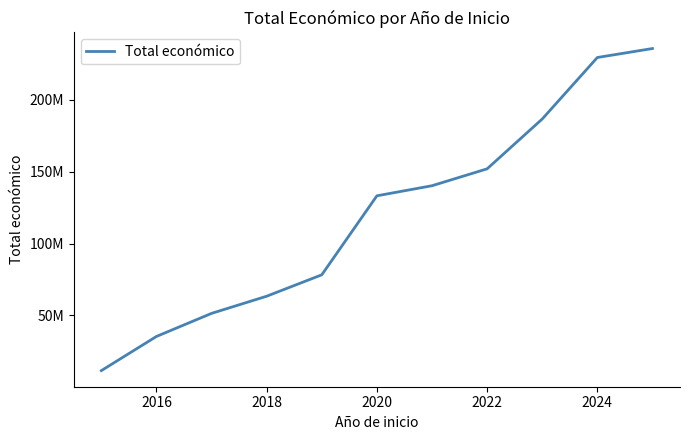

What is the label of the 2nd point from the left?

2016